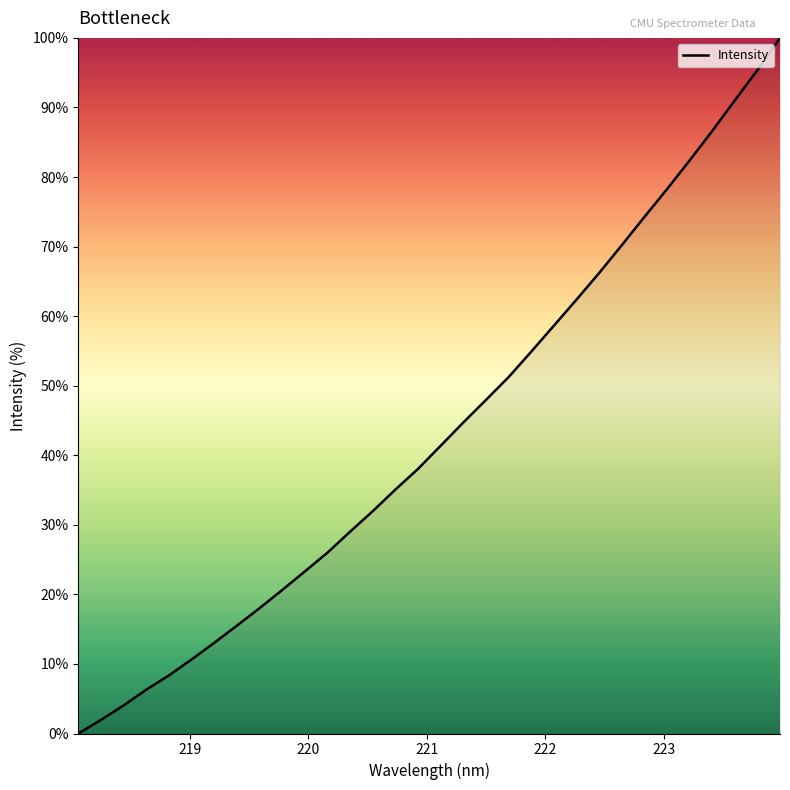

What is the difference between the maximum and minimum values?

100.0